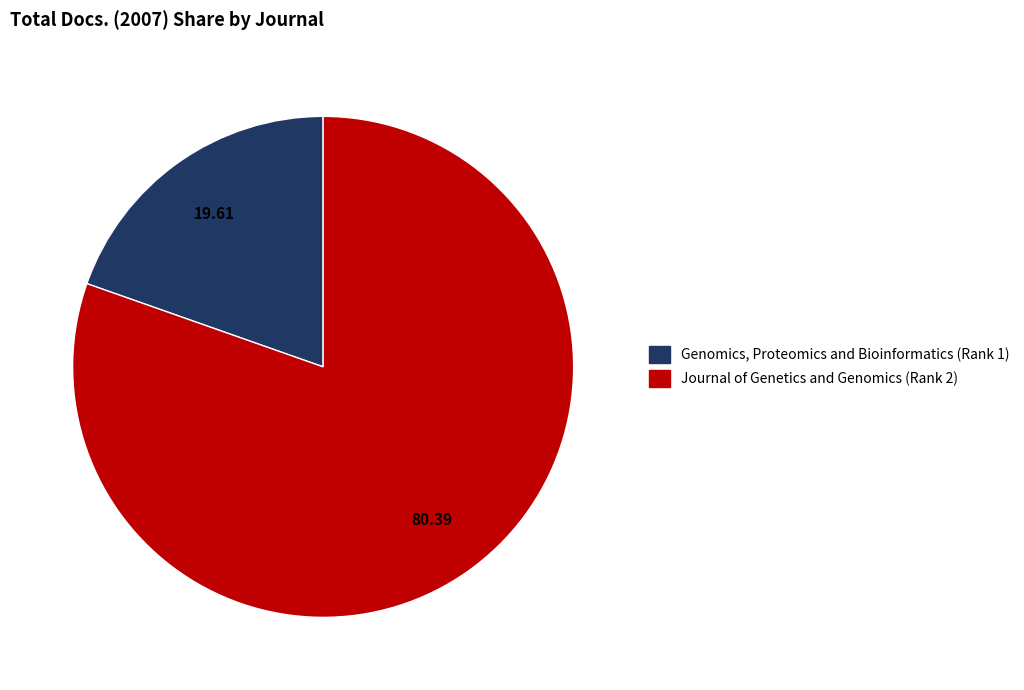

Does Genomics, Proteomics and Bioinformatics (Rank 1) account for over 50% of the chart?

No